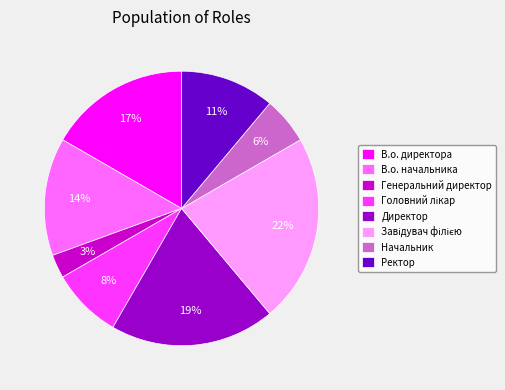

Combined, do Ректор and Генеральний директор account for over 50%?

No